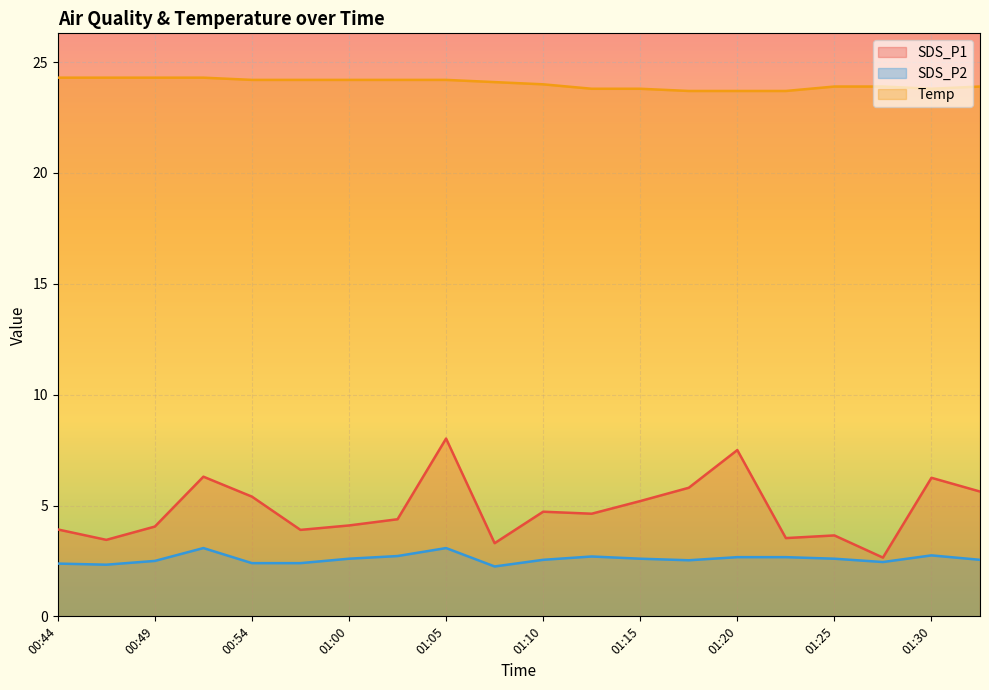

At 00:57, list the series in order from smallest to largest.

SDS_P2, SDS_P1, Temp